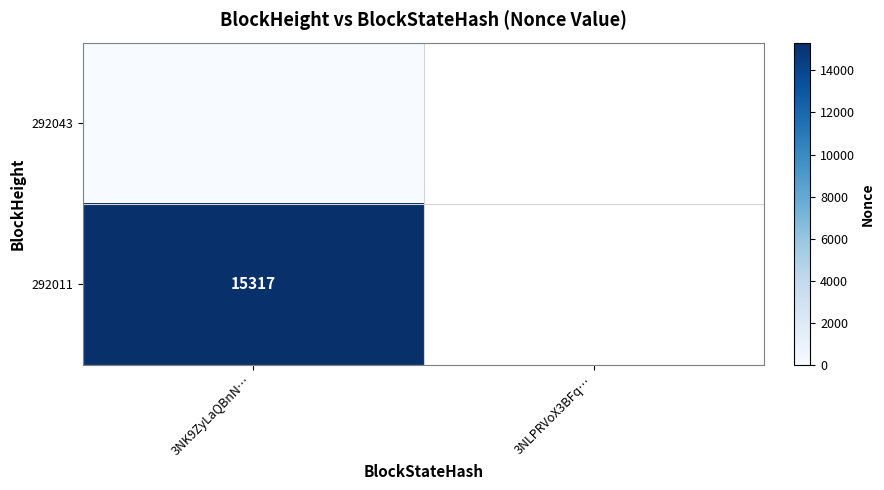

True or false: 292011 has a value of 7906.2 at 3NK9ZyLaQBnN….

False